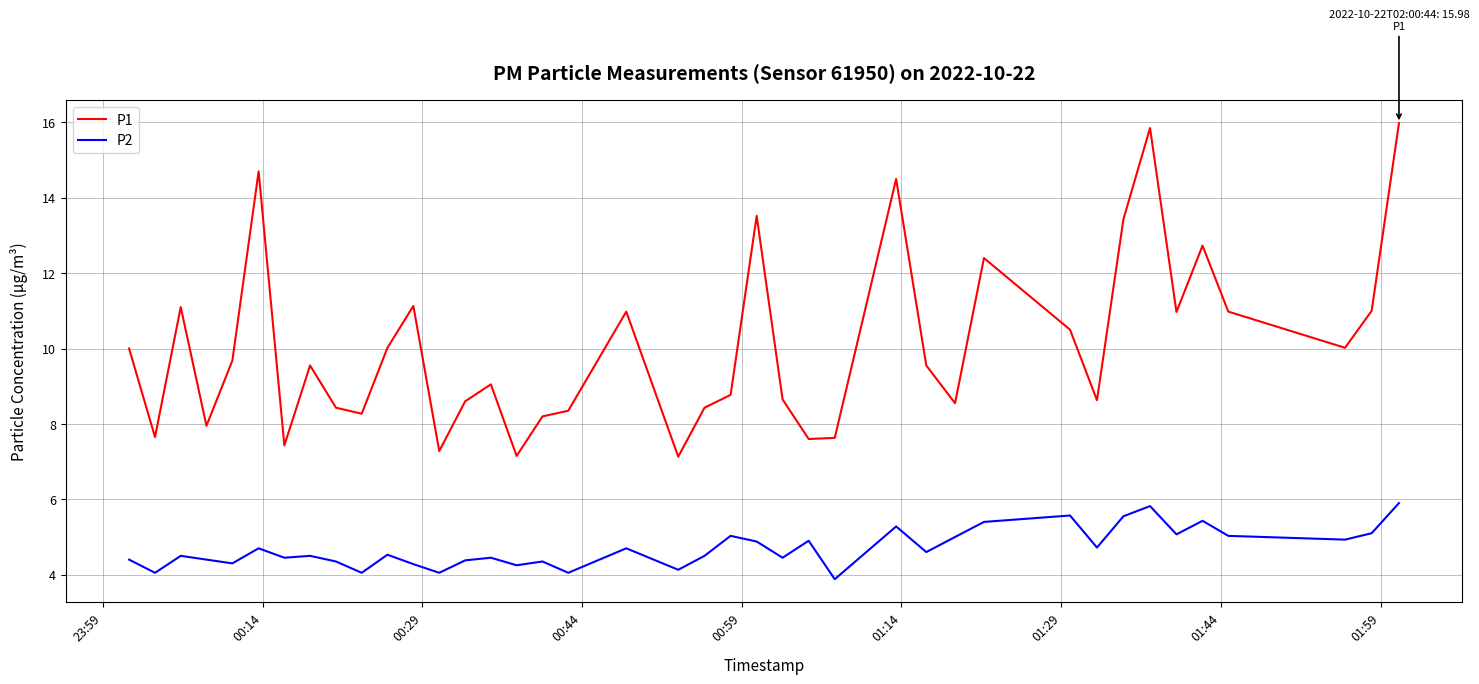

How many lines are shown in the chart?

2